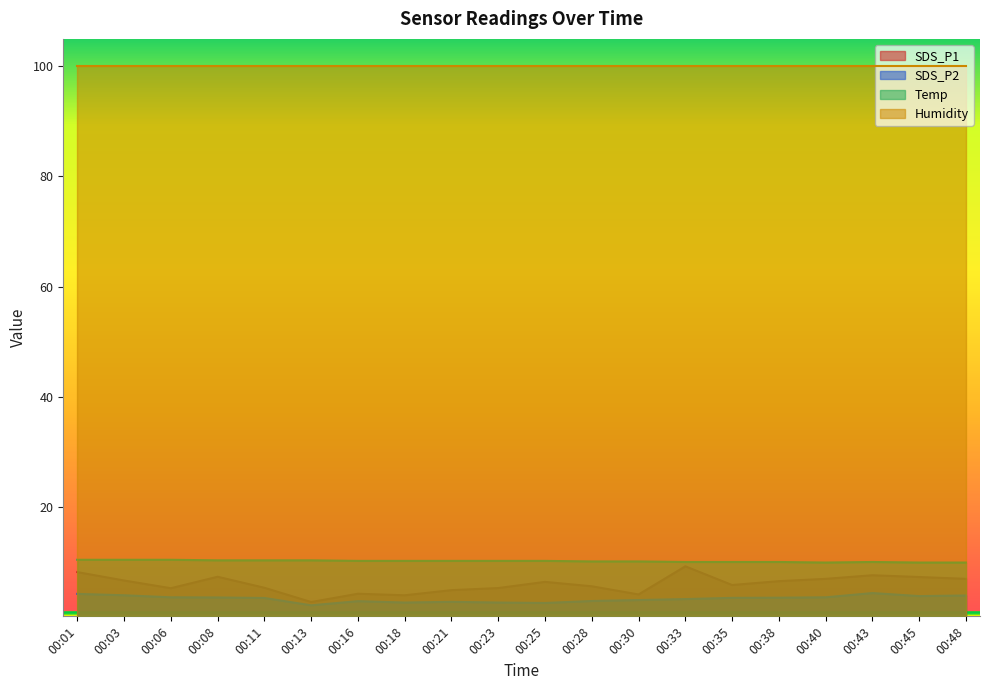

True or false: SDS_P1 has more than 0 points higher than both neighbors.

True